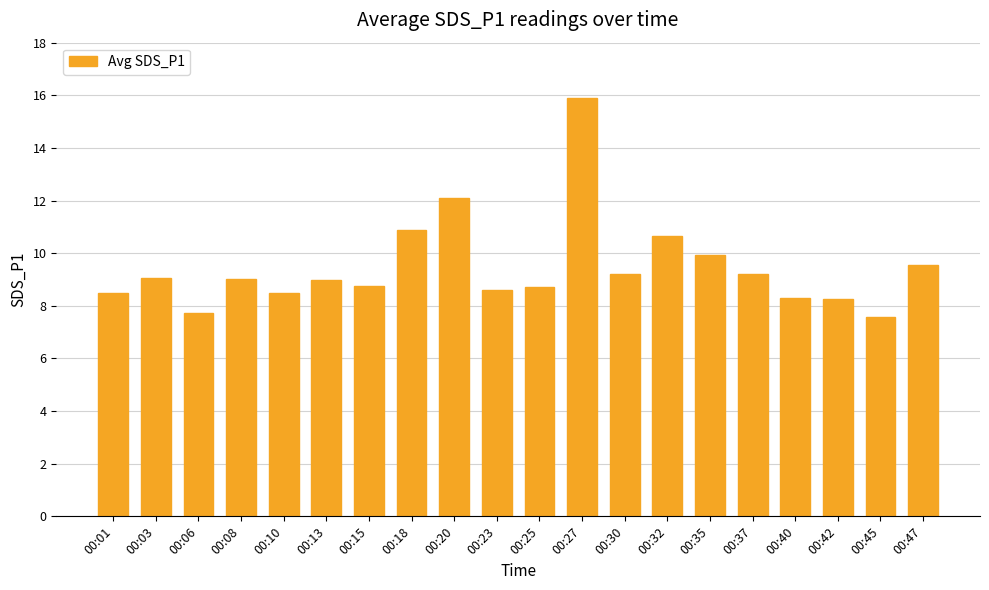

What is the smallest value displayed?

7.6